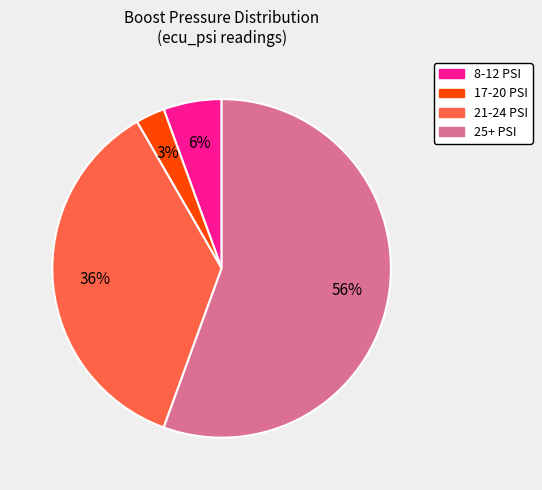

To the nearest percent, what is the average slice percentage?

25%